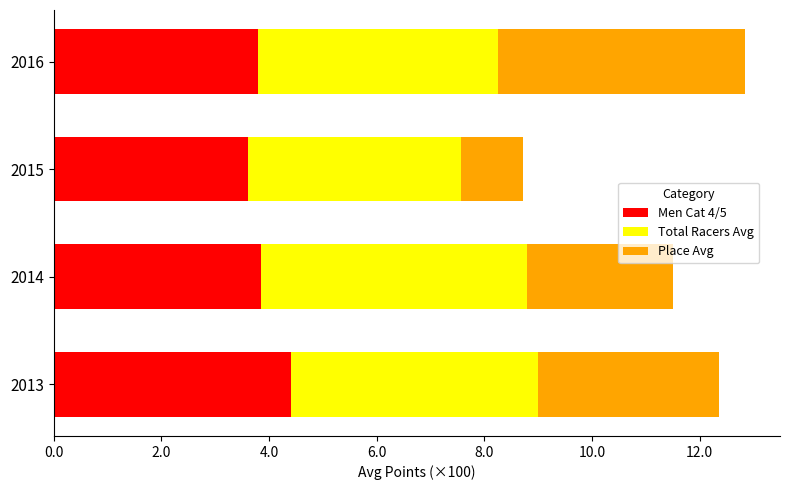

What are all the series names shown in the legend?

Men Cat 4/5, Total Racers Avg, Place Avg